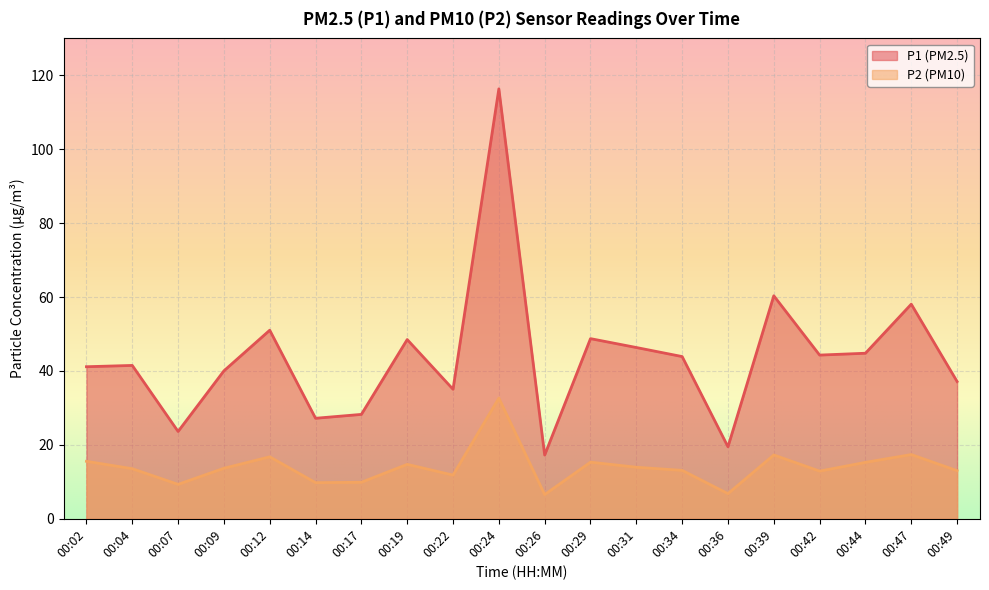

Reading left to right, what are all the values shown in this chart?

P1: 00:02=41.1	00:04=41.5	00:07=23.6	00:09=40.0	00:12=51.0	00:14=27.2	00:17=28.2	00:19=48.5	00:22=35.0	00:24=116.3	00:26=17.2	00:29=48.8	00:31=46.4	00:34=43.9	00:36=19.5	00:39=60.4	00:42=44.3	00:44=44.8	00:47=58.1	00:49=37.1
P2: 00:02=15.6	00:04=13.6	00:07=9.3	00:09=13.7	00:12=16.8	00:14=9.8	00:17=9.9	00:19=14.7	00:22=11.8	00:24=32.6	00:26=6.5	00:29=15.3	00:31=13.9	00:34=13.1	00:36=6.8	00:39=17.3	00:42=12.9	00:44=15.3	00:47=17.4	00:49=13.0